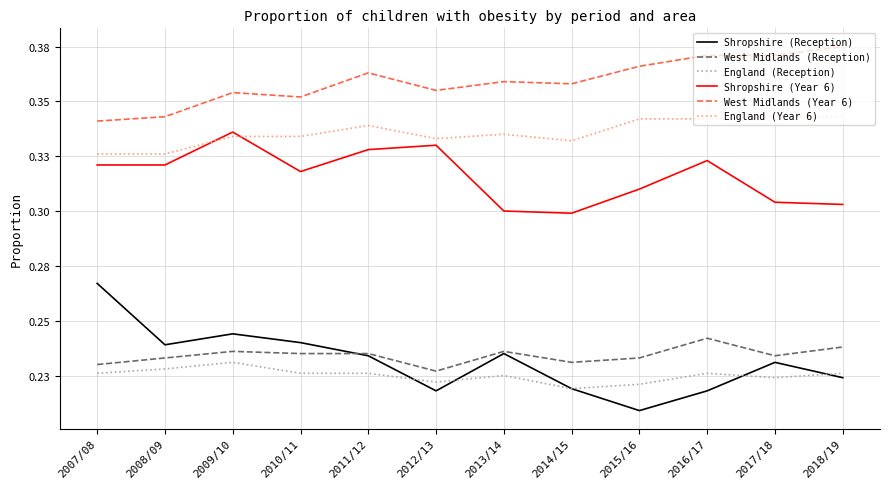

What are all the series names shown in the legend?

Shropshire (Reception), West Midlands (Reception), England (Reception), Shropshire (Year 6), West Midlands (Year 6), England (Year 6)